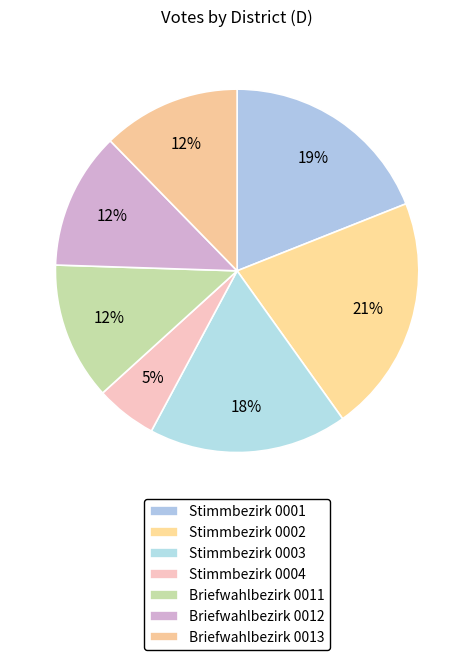

What percentage is the Briefwahlbezirk 0012 slice, to the nearest percent?

12%